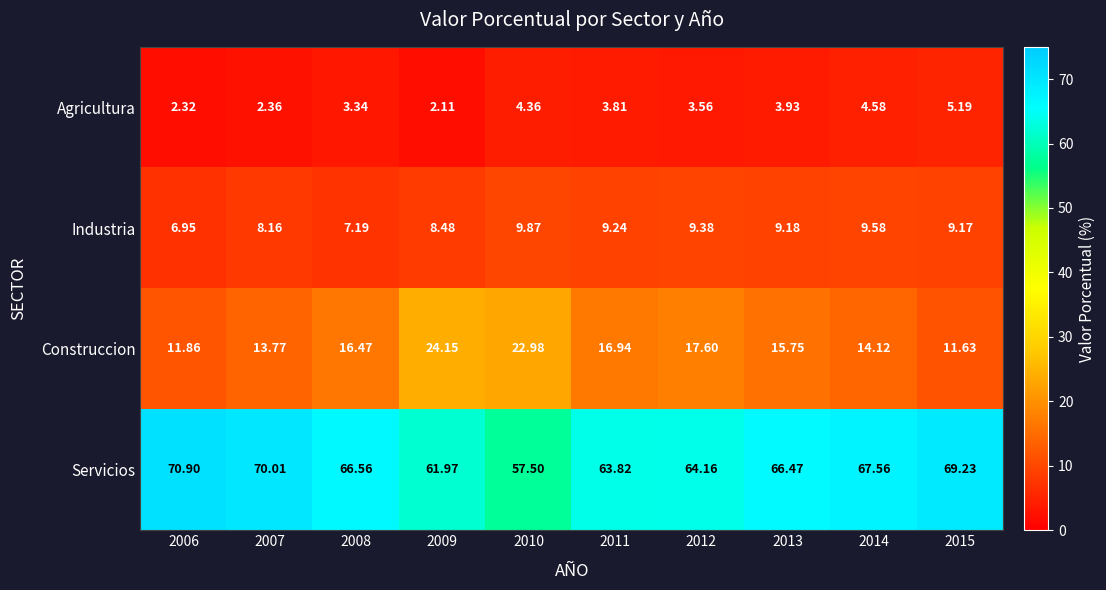

Count the number of categories in the chart.

10